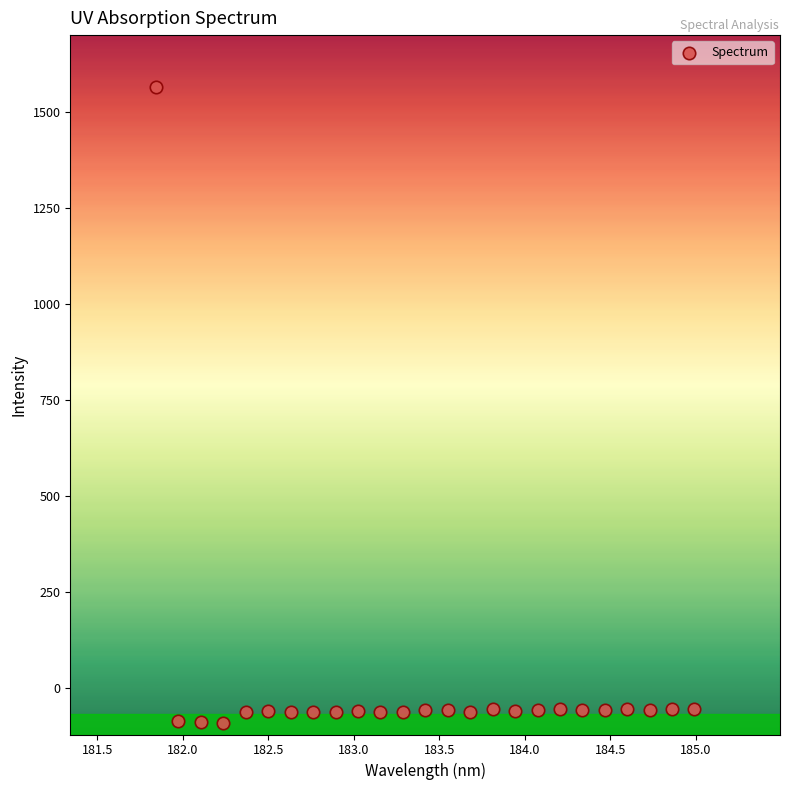

What is the range of Y values (max minus min)?

1655.2